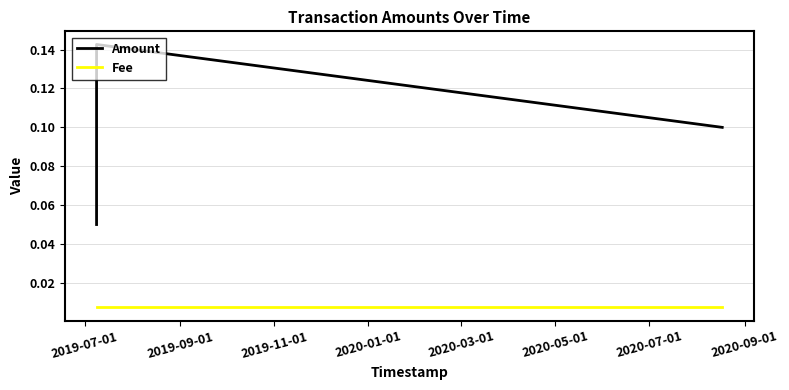

What is the difference between the Amount values at 2019-09-01 and 2019-07-01?

0.1